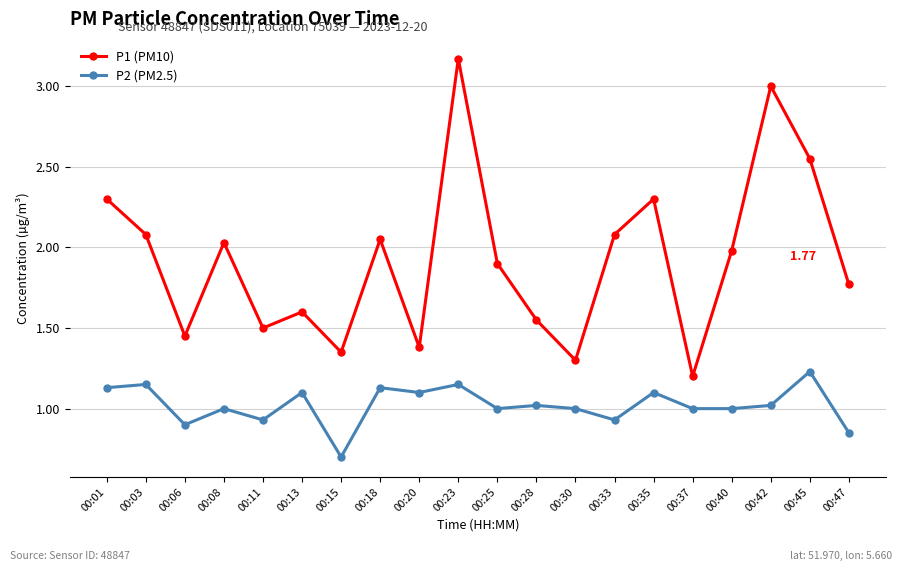

Is it true that P2 (PM2.5) equals 1.1 at 00:03?

True